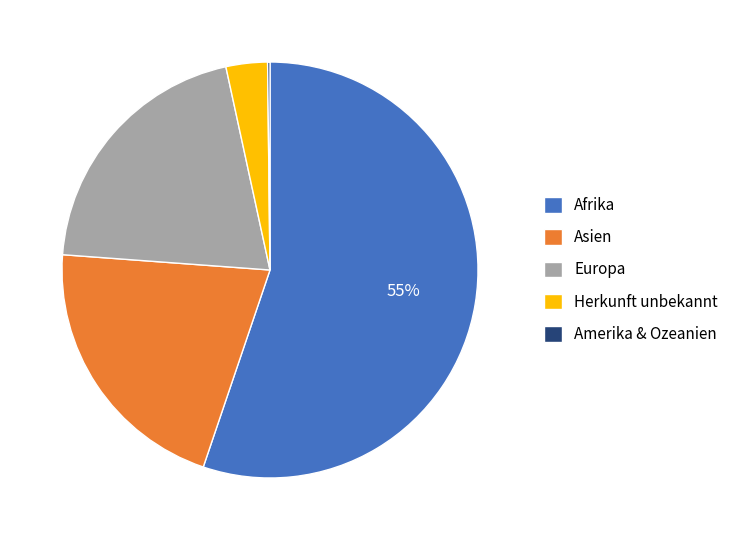

What is the ratio of the value at Asien to the value at Afrika?

0.4